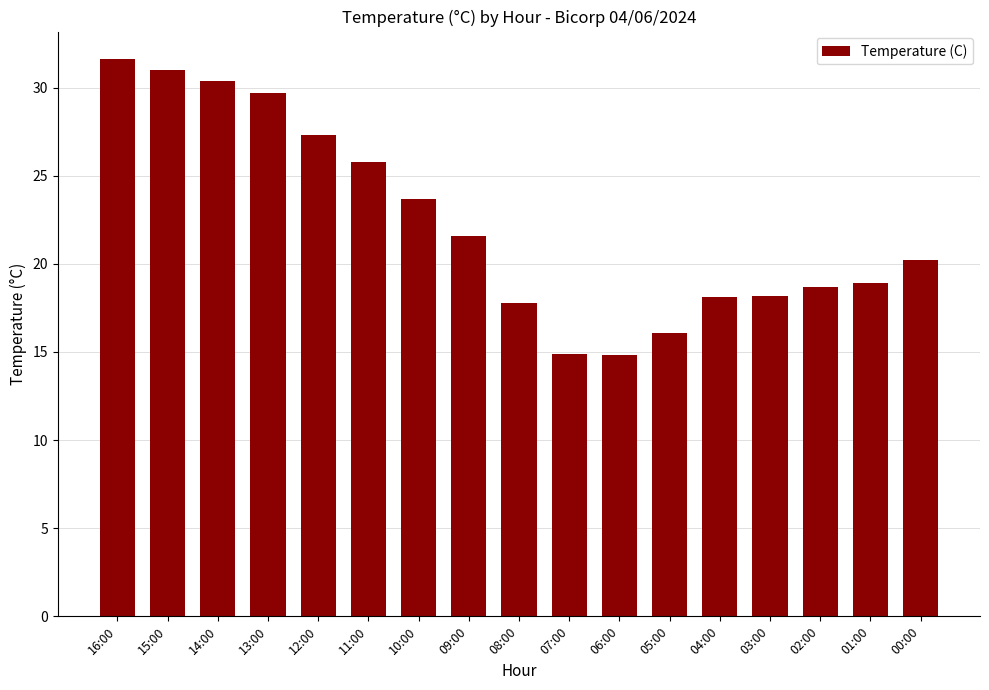

What is the average value?

22.3